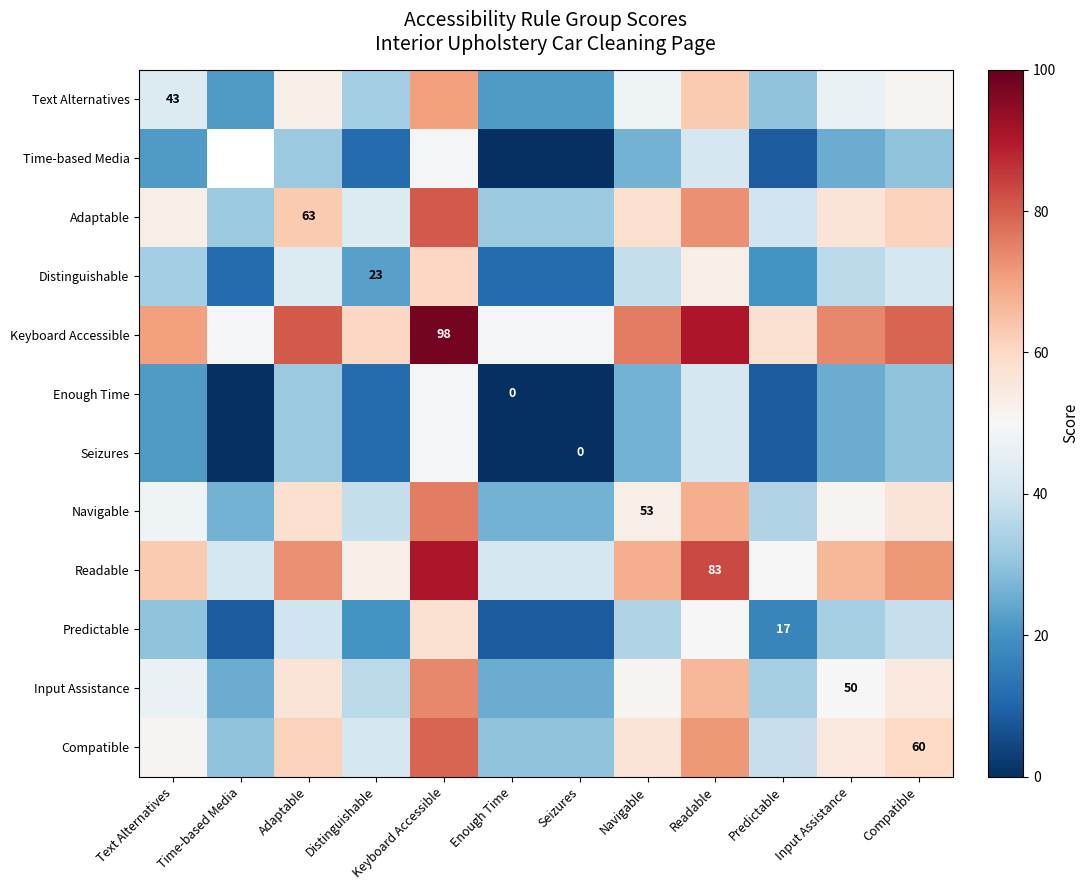

Read the Predictable value at Readable.

50.0